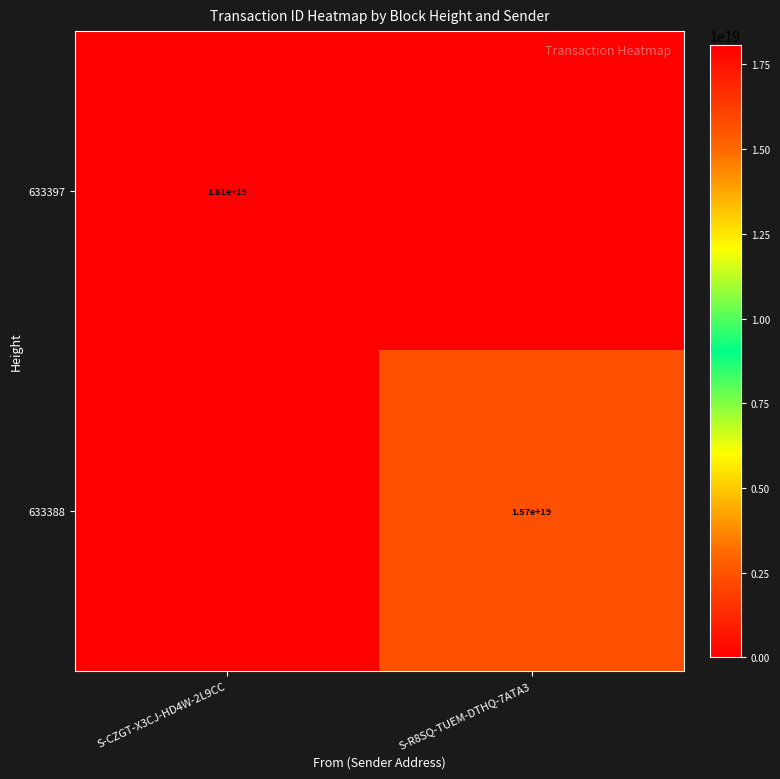

The value of 633388 at S-R8SQ-TUEM-DTHQ-7ATA3 is 8208301675295772672. True or false?

False